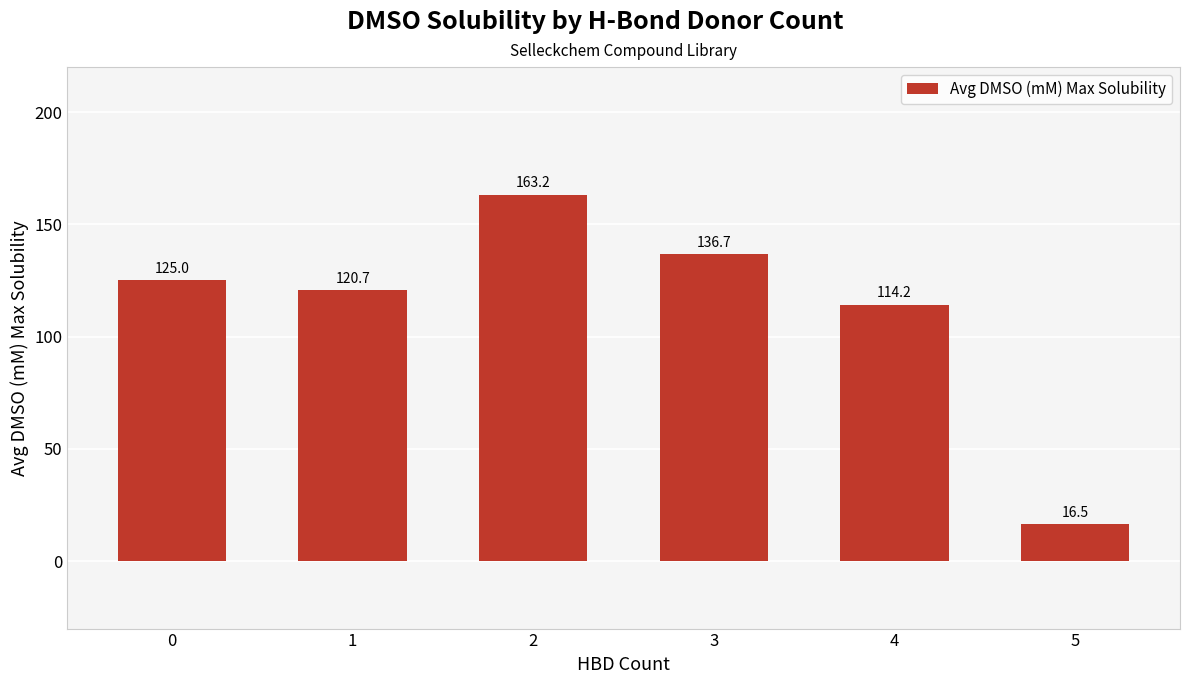

Which label corresponds to the smallest value in the chart?

5